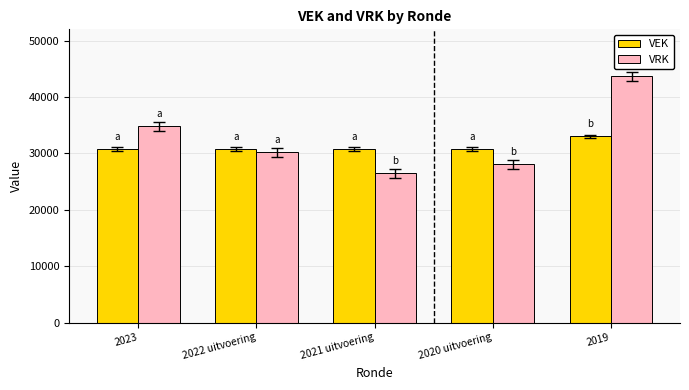

At which category is the sum across all series the highest?

2019